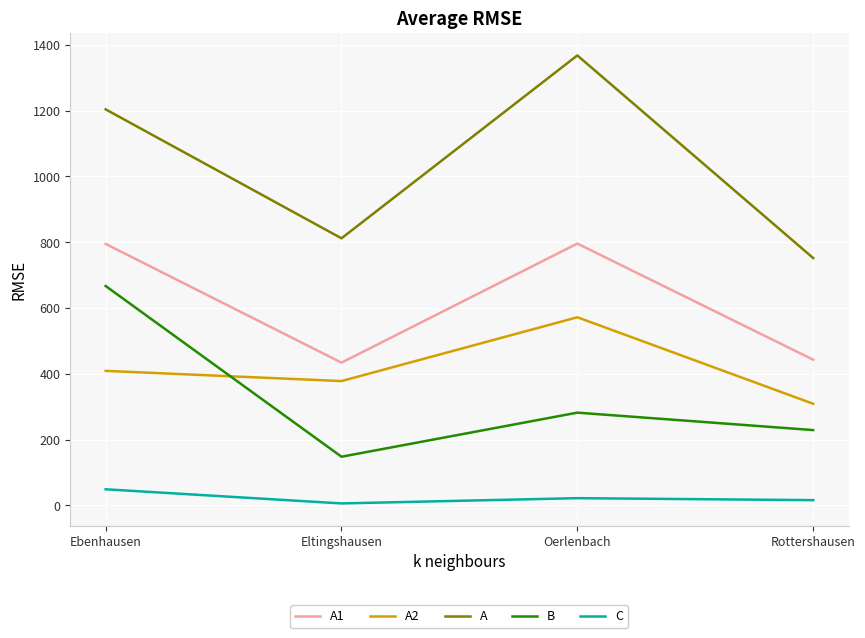

Does the chart display data point markers on the line(s)?

No